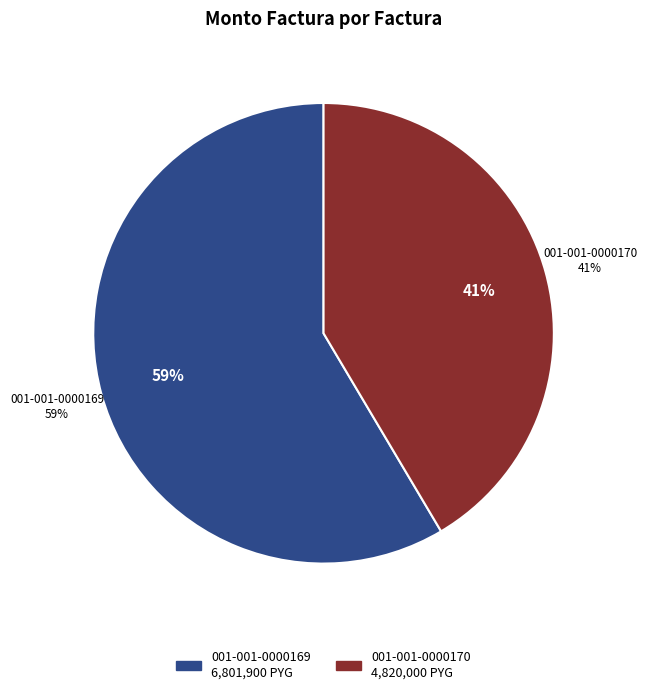

Which category has the biggest portion of the pie?

001-001-0000169